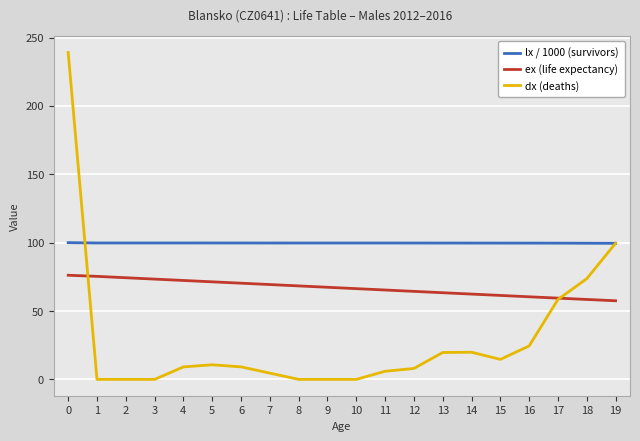

What is the minimum value for lx / 1000 (survivors)?

99.5